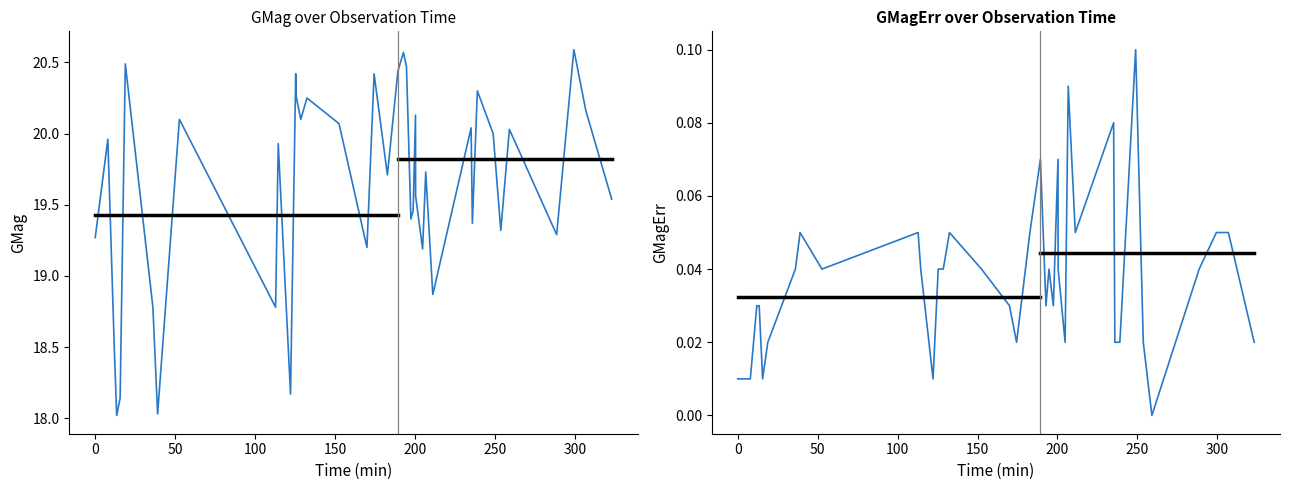

True or false: GMag and GMagErr cross at least once.

False